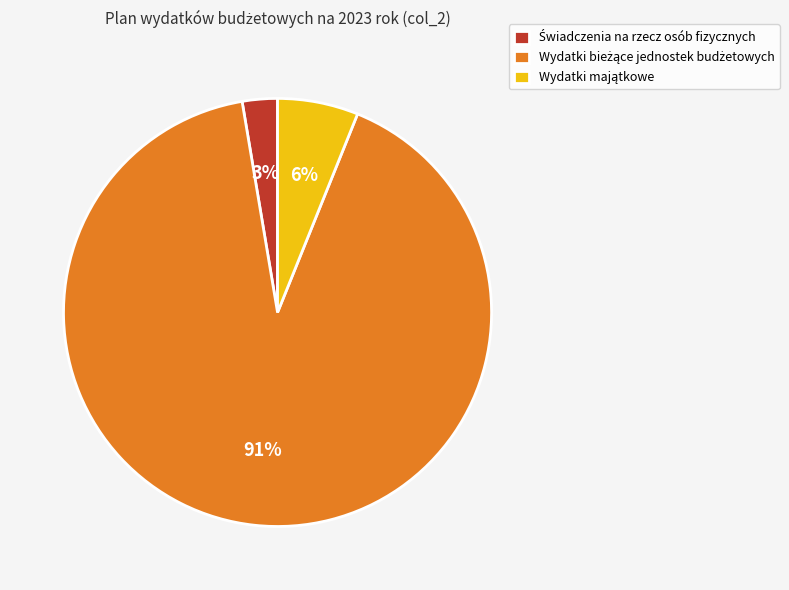

Is there a majority slice in this chart?

Yes